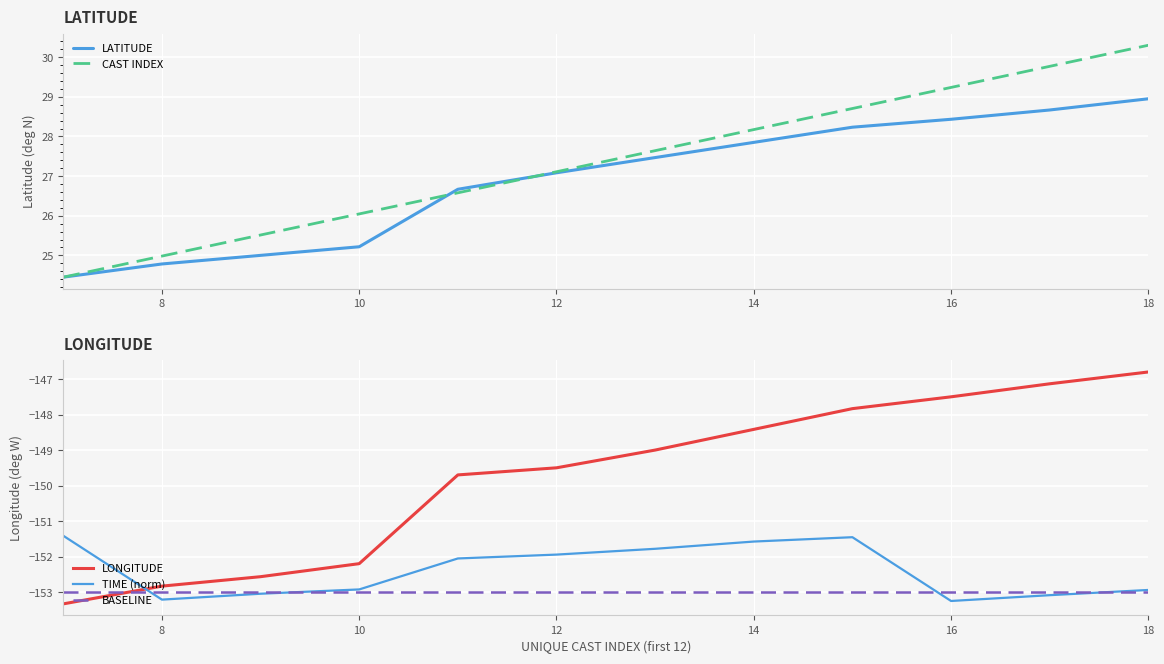

The LATITUDE series shows 27.1 at 12. True or false?

True